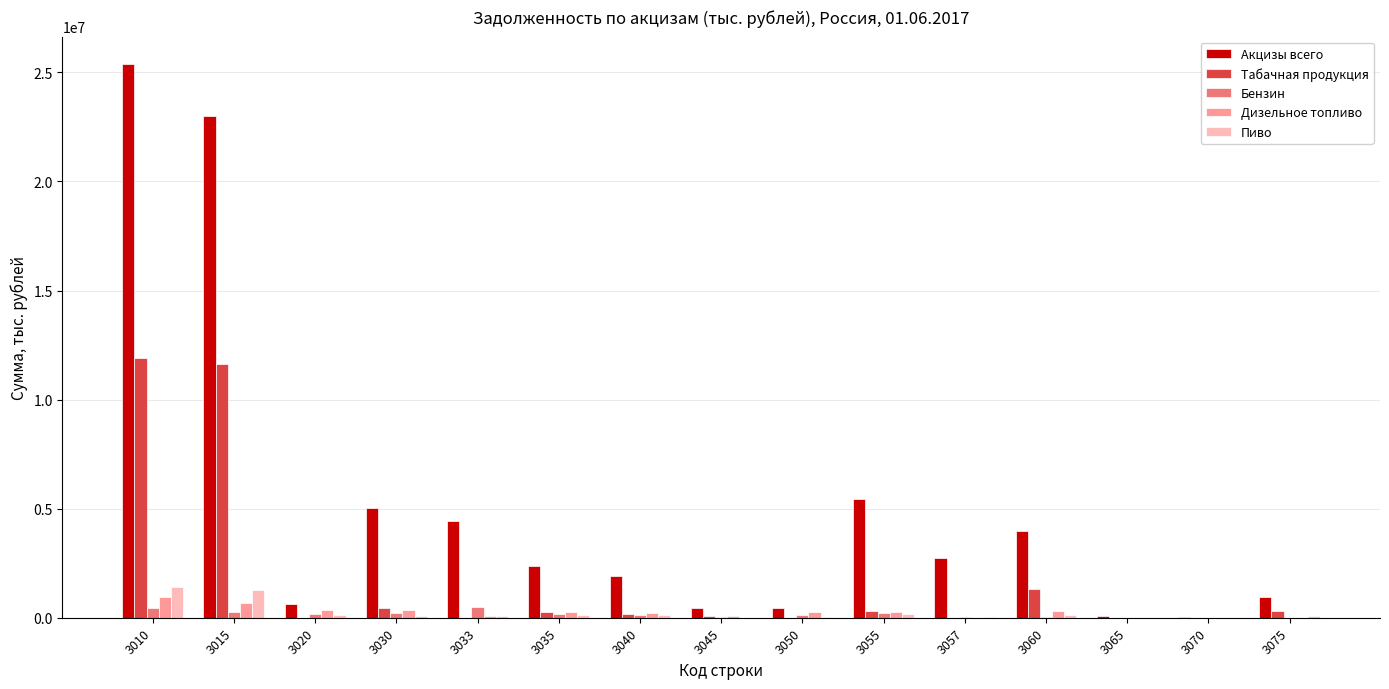

How many data points does each series have?

15